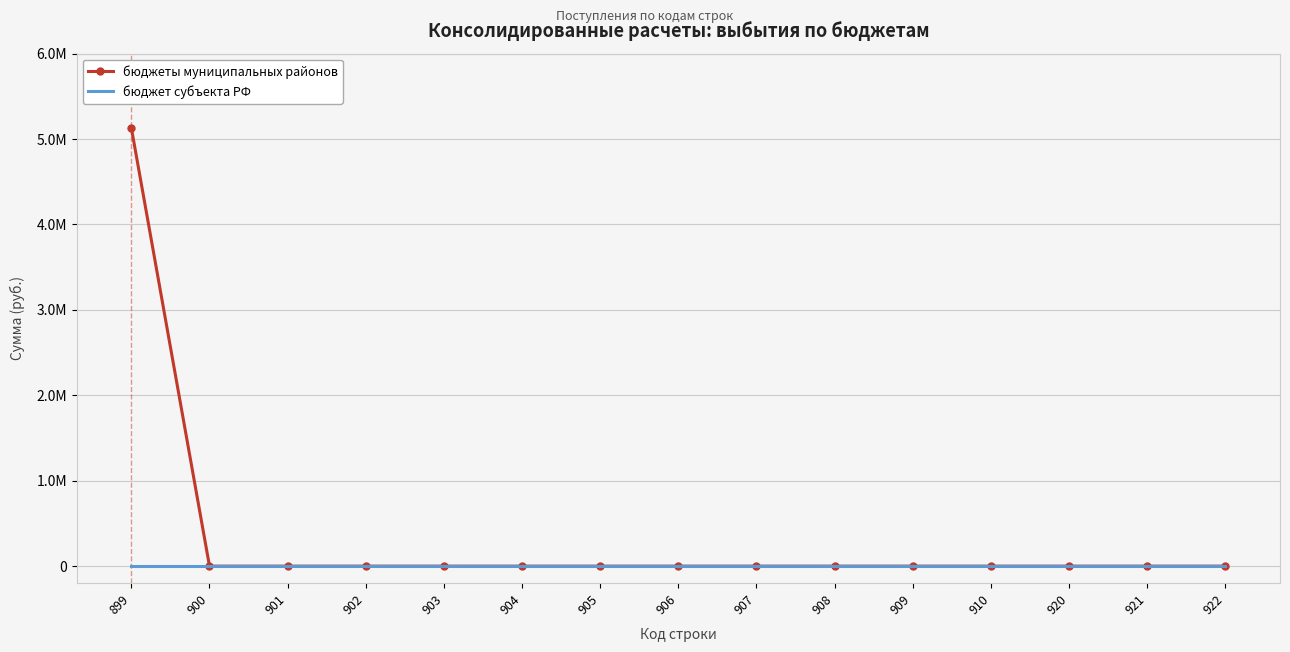

What are all the series names shown in the legend?

бюджеты муниципальных районов, бюджет субъекта РФ